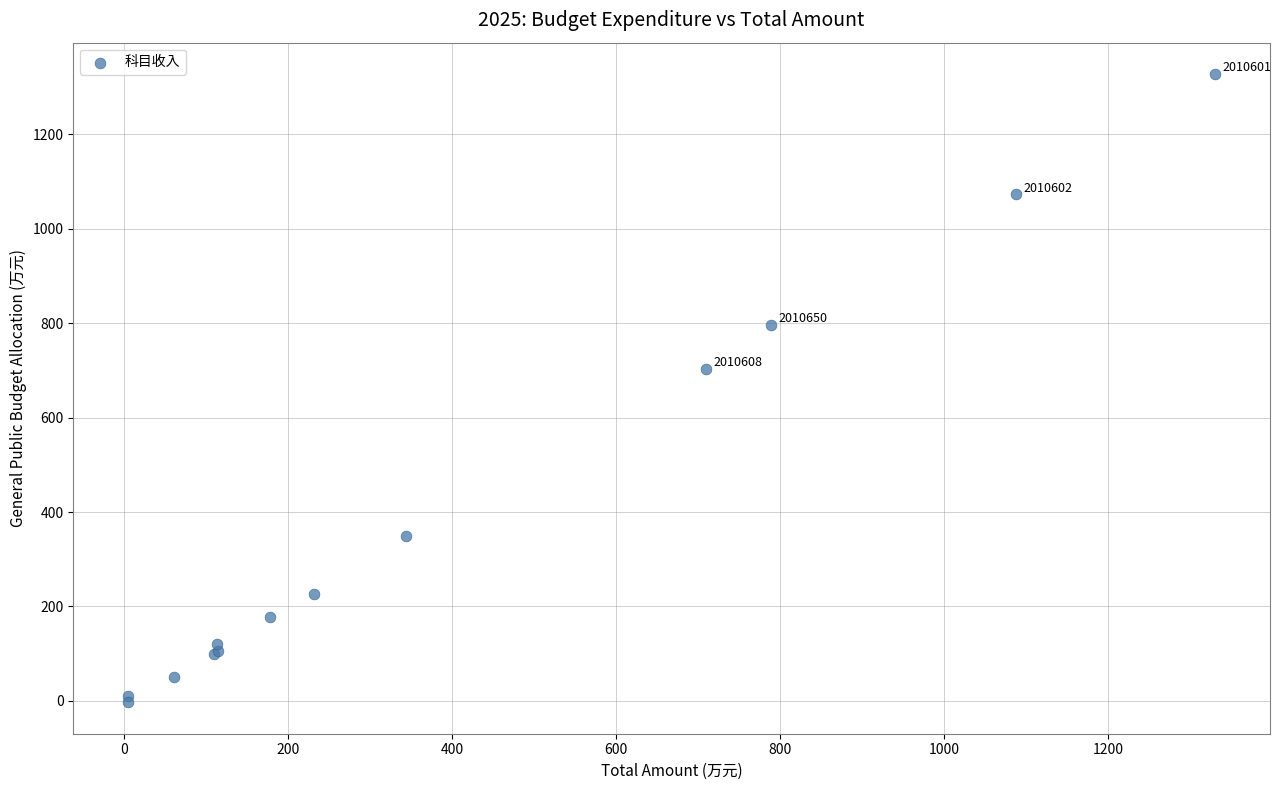

What Y value in the scatter plot is closest to 662?

703.8